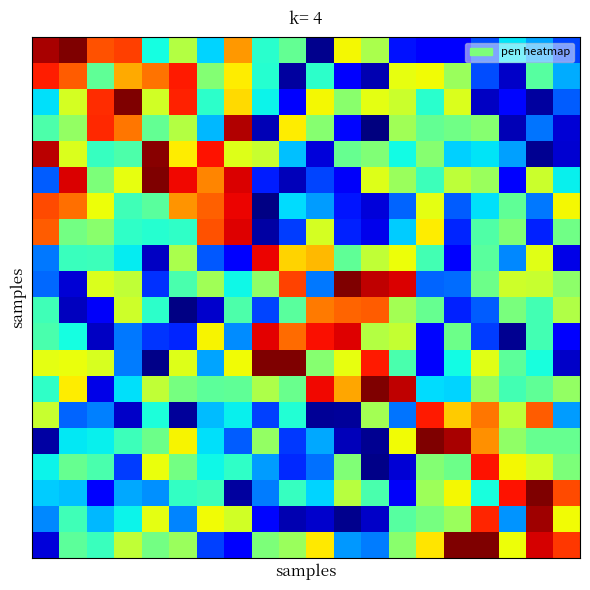

Which category has the lowest value across all series?

12